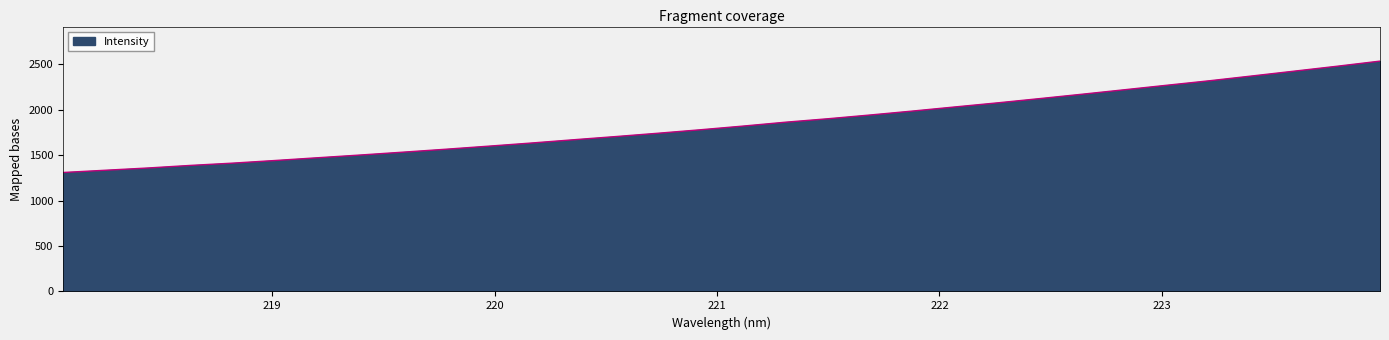

What is the average value?

1842.5